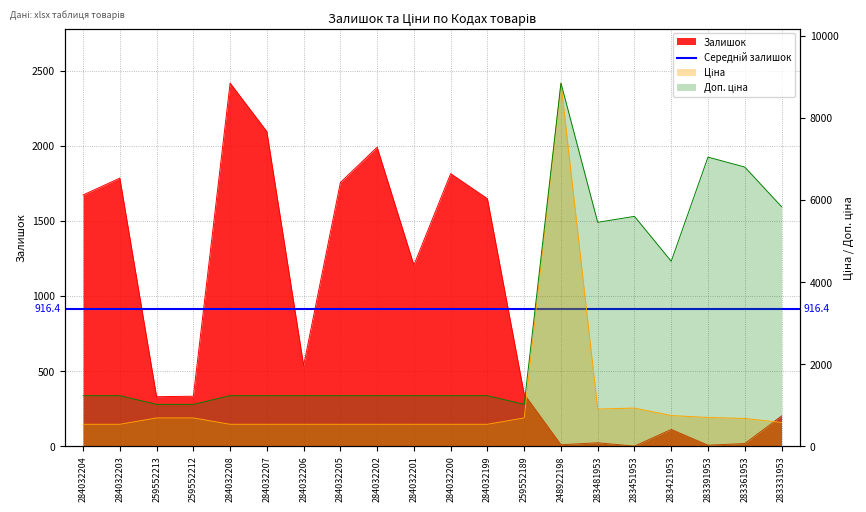

How many data points in Доп. ціна are above 1235?

17